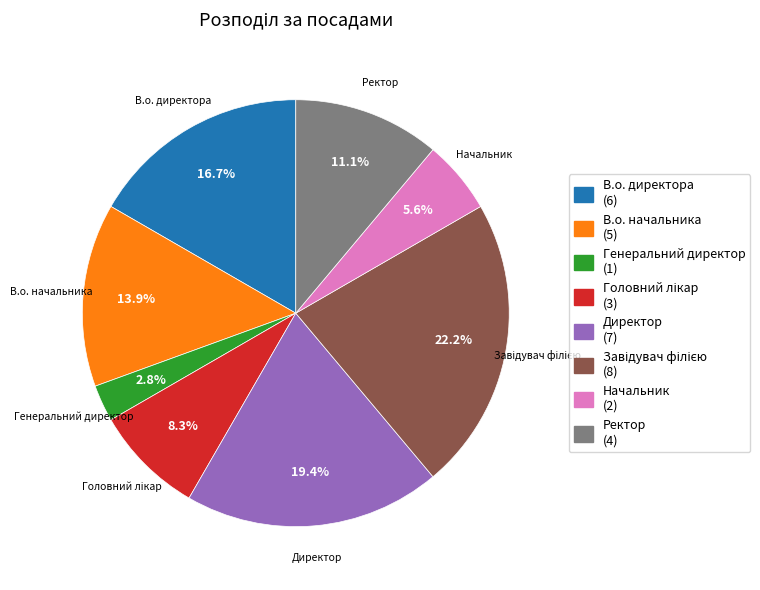

To the nearest percent, what is the average slice percentage?

12%